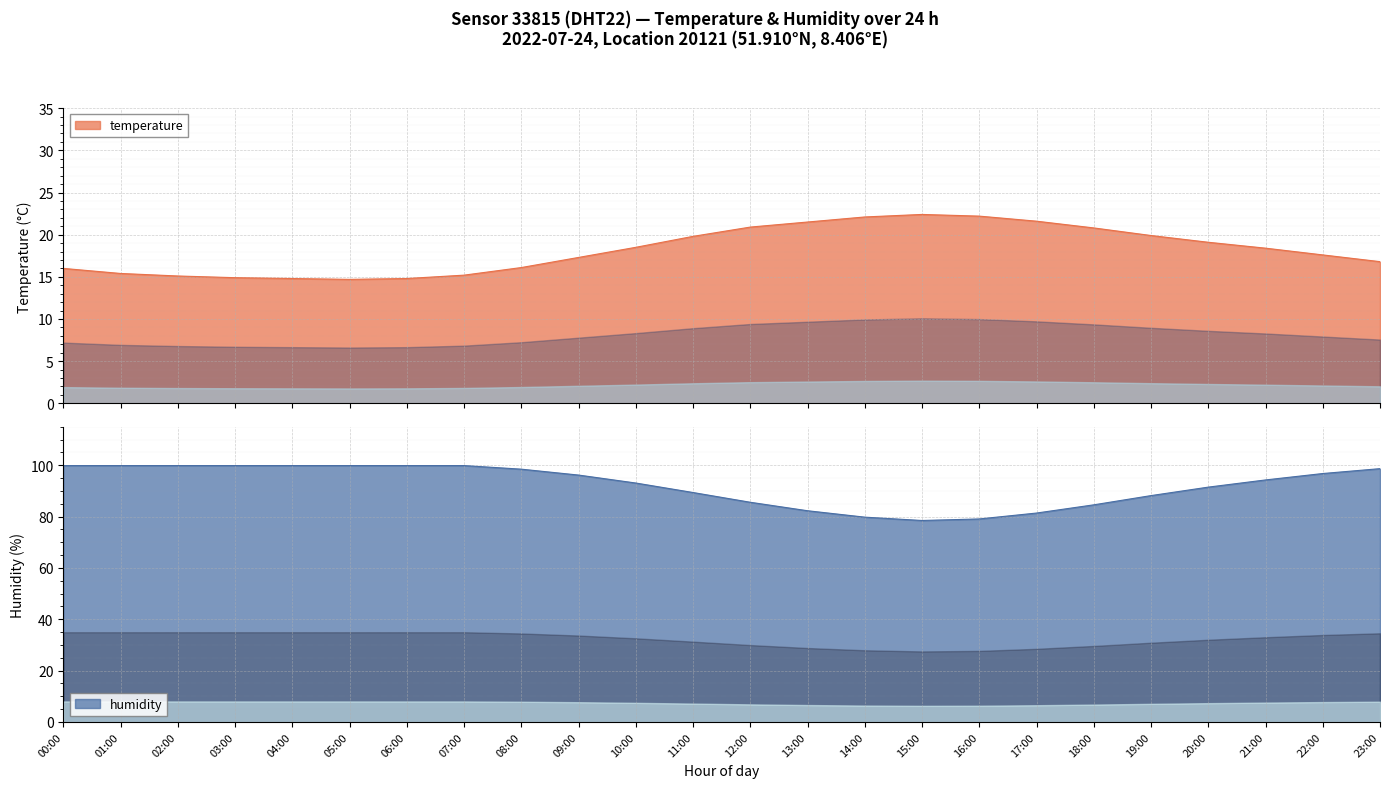

What is the difference between the highest and lowest values at 04:00?

85.1